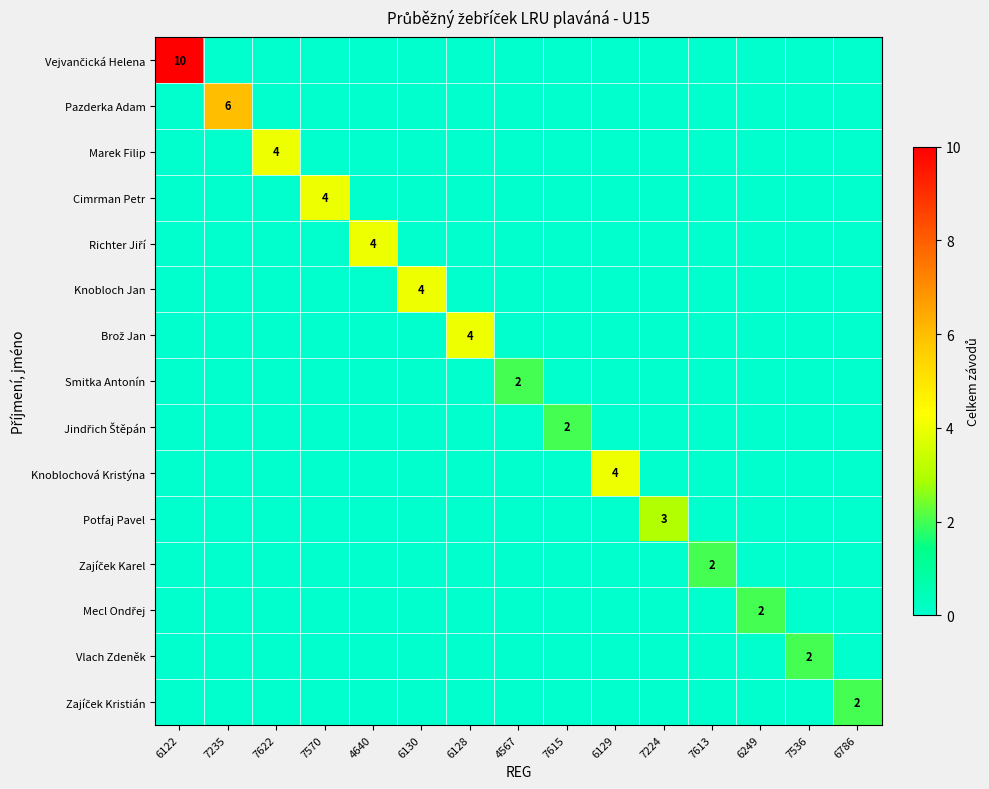

Rank the series by their maximum value, from lowest to highest.

Smitka Antonín, Jindřich Štěpán, Zajíček Karel, Mecl Ondřej, Vlach Zdeněk, Zajíček Kristián, Potfaj Pavel, Marek Filip, Cimrman Petr, Richter Jiří, Knobloch Jan, Brož Jan, Knoblochová Kristýna, Pazderka Adam, Vejvančická Helena